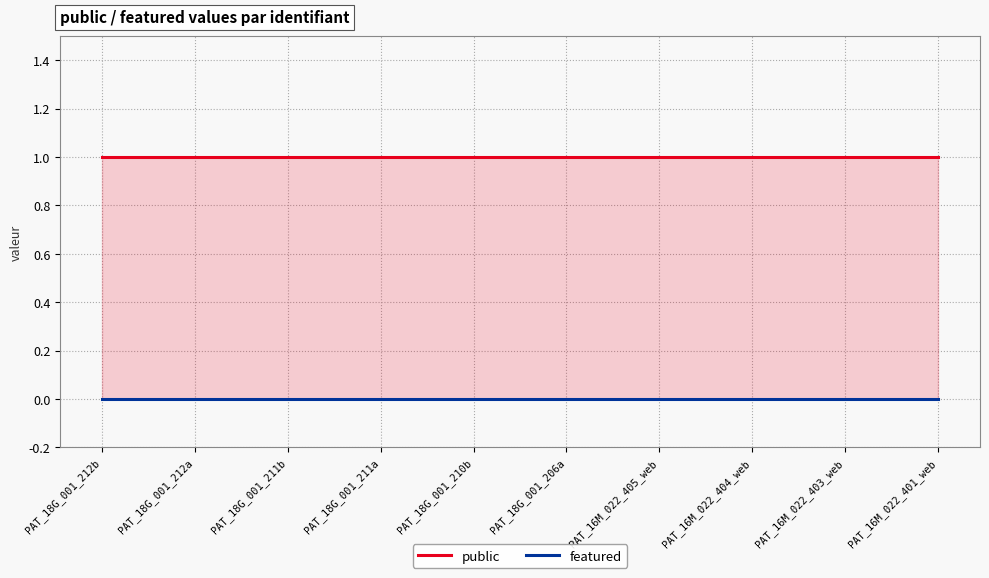

At which category is the sum across all series the highest?

PAT_18G_001_212b